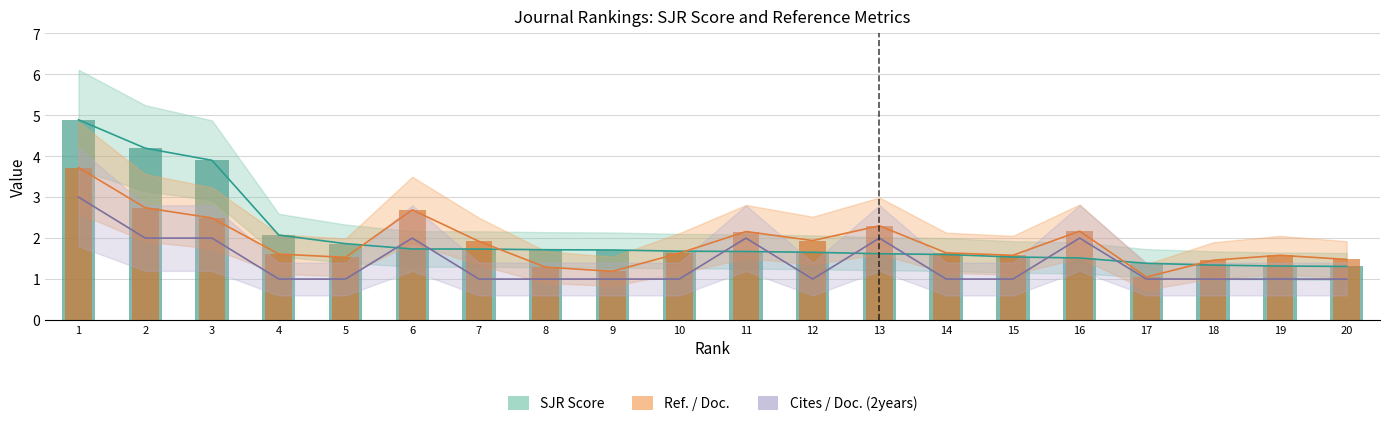

Reading right to left, what are all the values shown in this chart?

SJR: 1.3	1.3	1.3	1.4	1.5	1.5	1.6	1.6	1.7	1.7	1.7	1.7	1.7	1.7	1.7	1.9	2.1	3.9	4.2	4.9
Ref_per_Doc: 1.5	1.6	1.5	1.1	2.2	1.6	1.6	2.3	1.9	2.2	1.6	1.2	1.3	1.9	2.7	1.5	1.6	2.5	2.7	3.7
Cites_per_Doc: 1.0	1.0	1.0	1.0	2.0	1.0	1.0	2.0	1.0	2.0	1.0	1.0	1.0	1.0	2.0	1.0	1.0	2.0	2.0	3.0